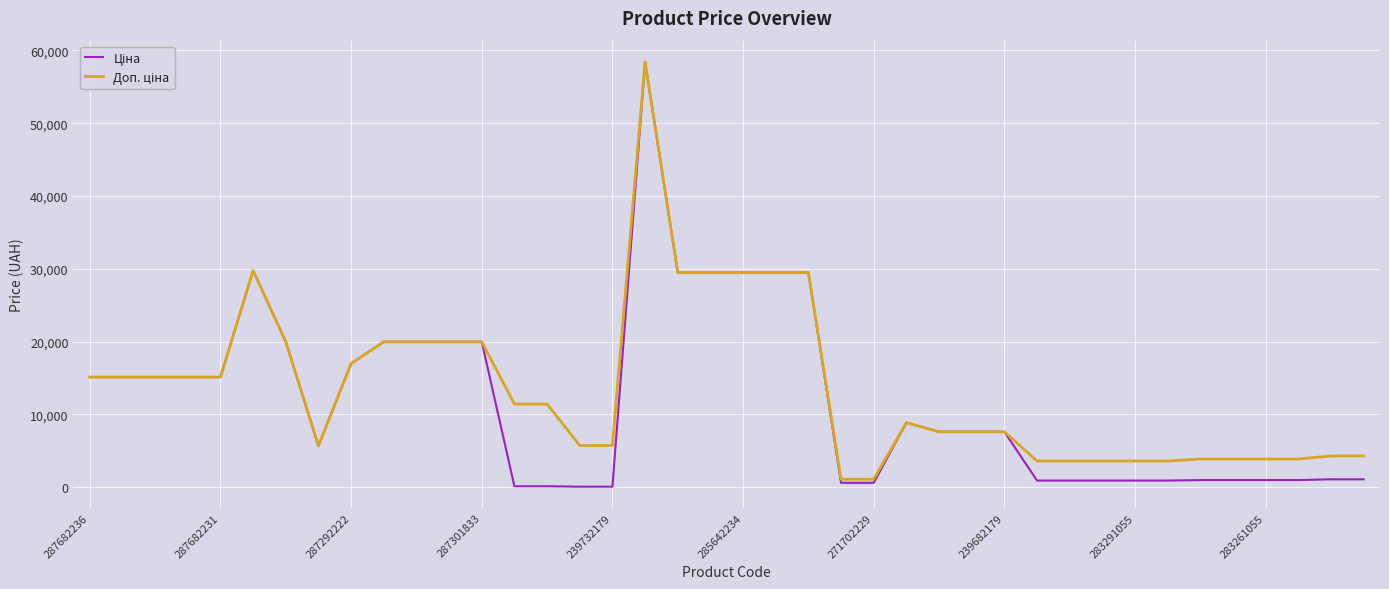

What is the greatest value displayed?

58426.5